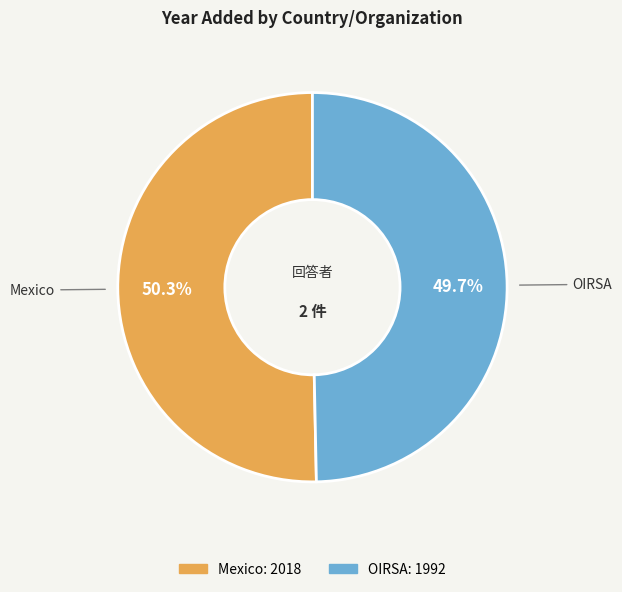

Approximately how many times larger is the value at Mexico compared to OIRSA?

1.0